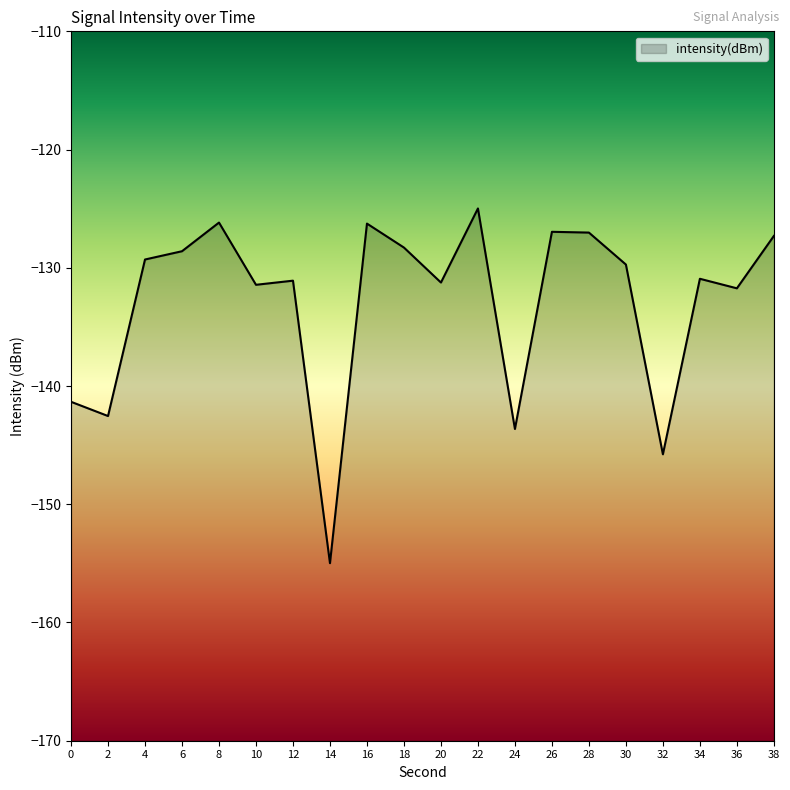

Where does the data first go above -129?

6